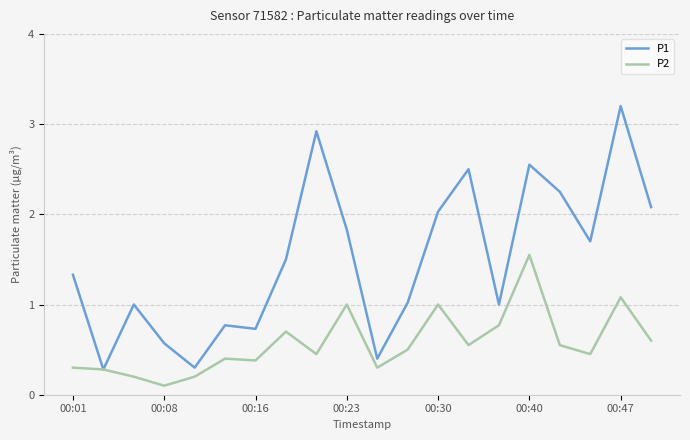

List the series in order of their peak value, lowest first.

P2, P1